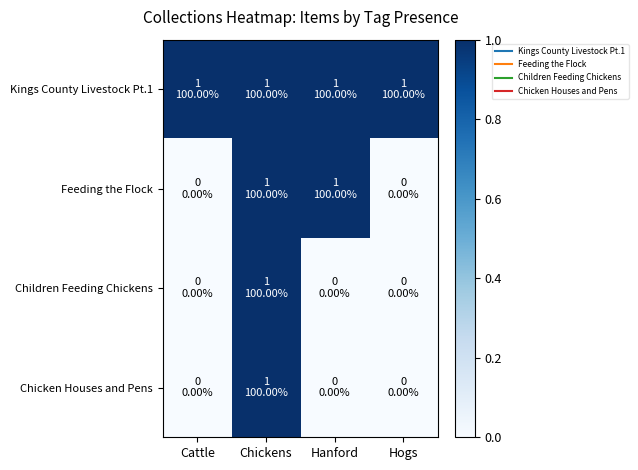

Reading left to right, extract all data points from this chart.

Kings County Livestock Pt.1: Cattle=1	Chickens=1	Hanford=1	Hogs=1
Feeding the Flock: Cattle=0	Chickens=1	Hanford=1	Hogs=0
Children Feeding Chickens: Cattle=0	Chickens=1	Hanford=0	Hogs=0
Chicken Houses and Pens: Cattle=0	Chickens=1	Hanford=0	Hogs=0